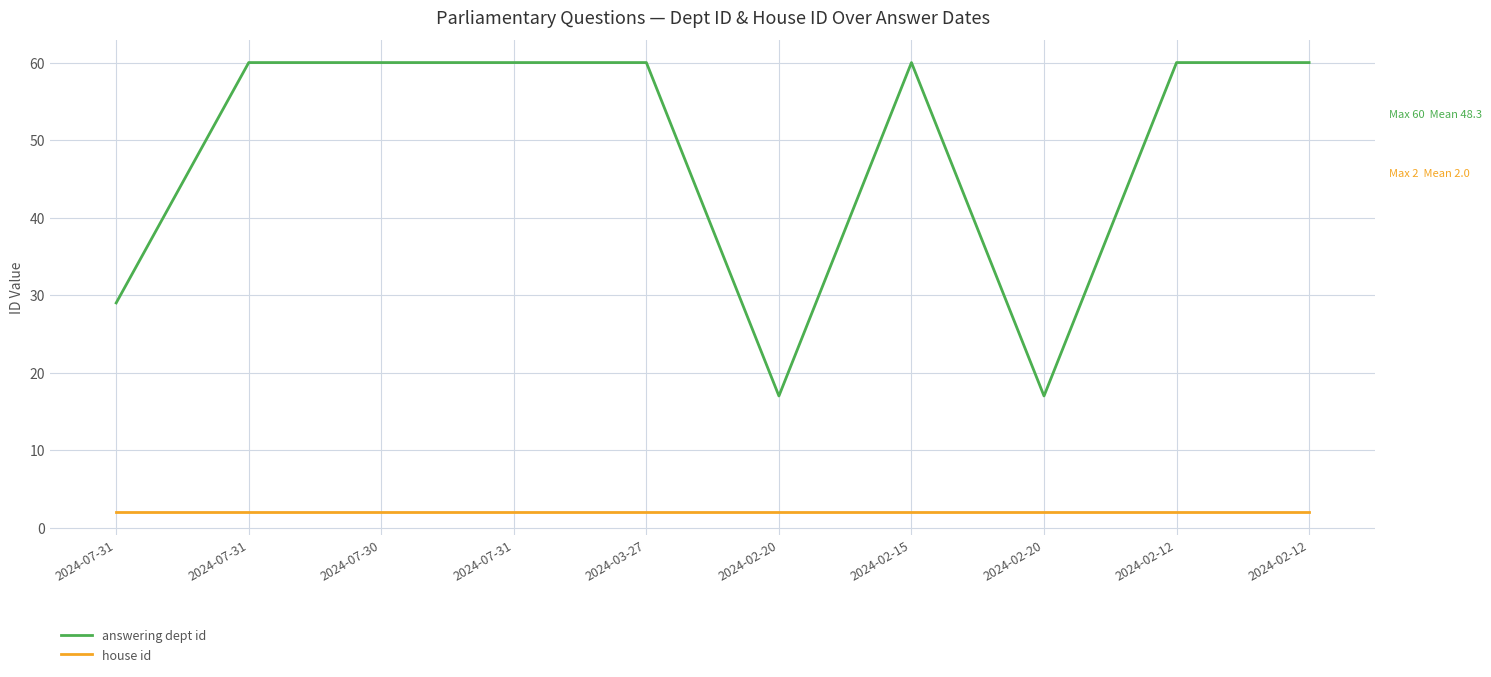

What is the difference between the maximum and minimum values in the answering dept id series?

43